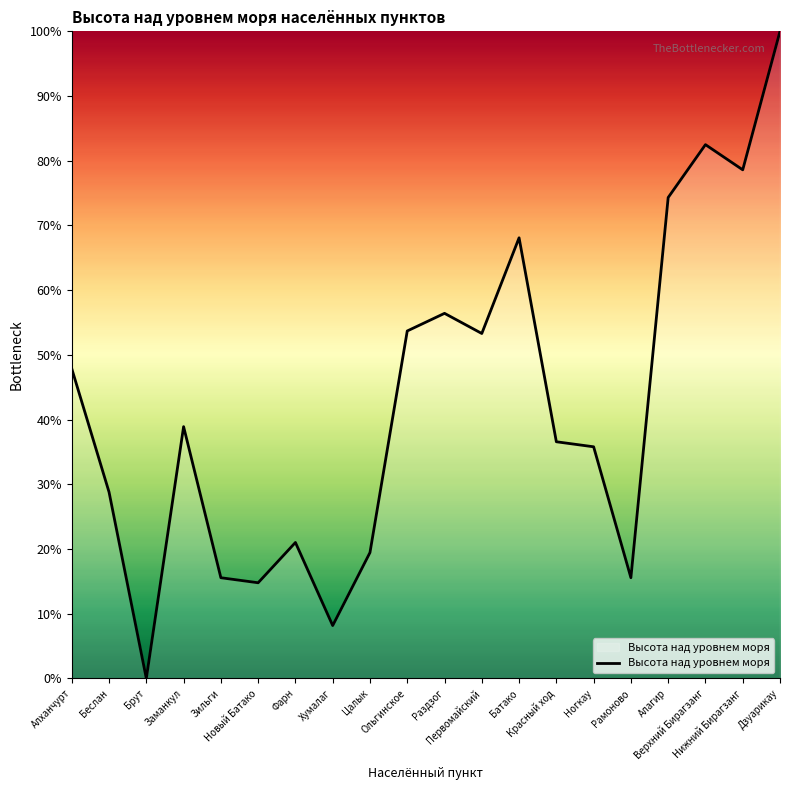

Count the number of categories in the chart.

20